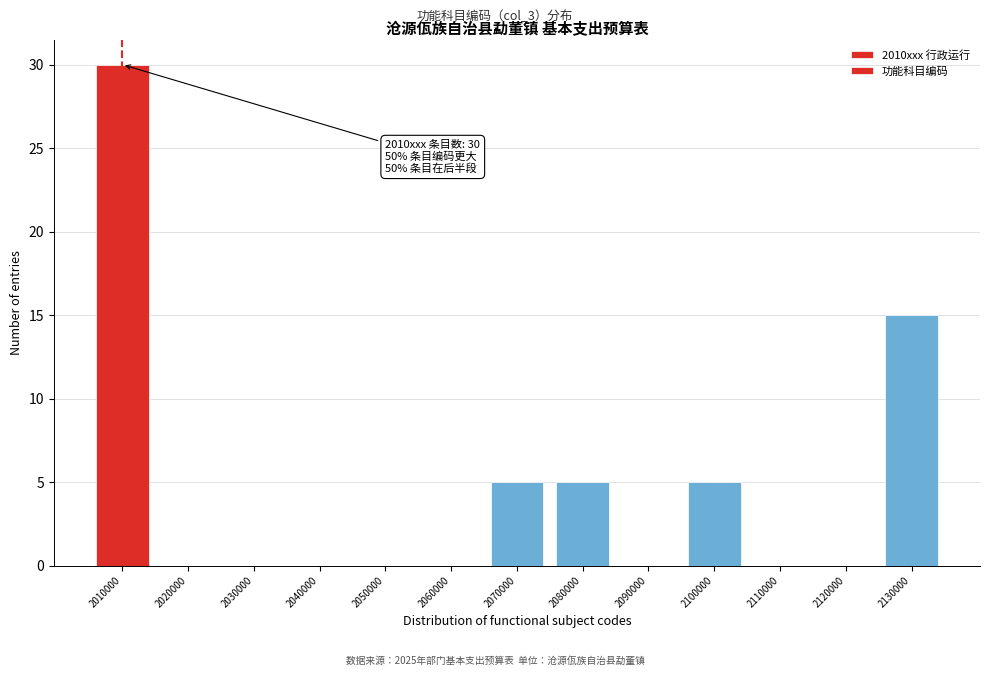

Reading right to left, transcribe all the data shown in this chart.

2130000=15	2120000=0	2110000=0	2100000=5	2090000=0	2080000=5	2070000=5	2060000=0	2050000=0	2040000=0	2030000=0	2020000=0	2010000=30